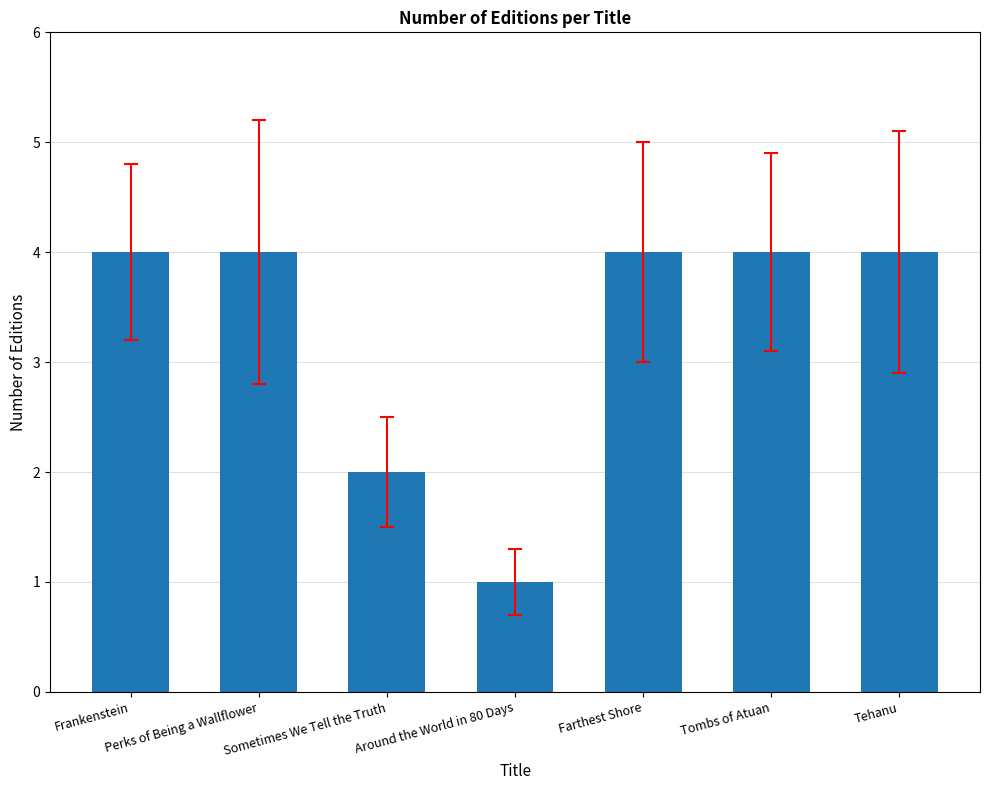

The value at Around the World in 80 Days is 0. True or false?

False